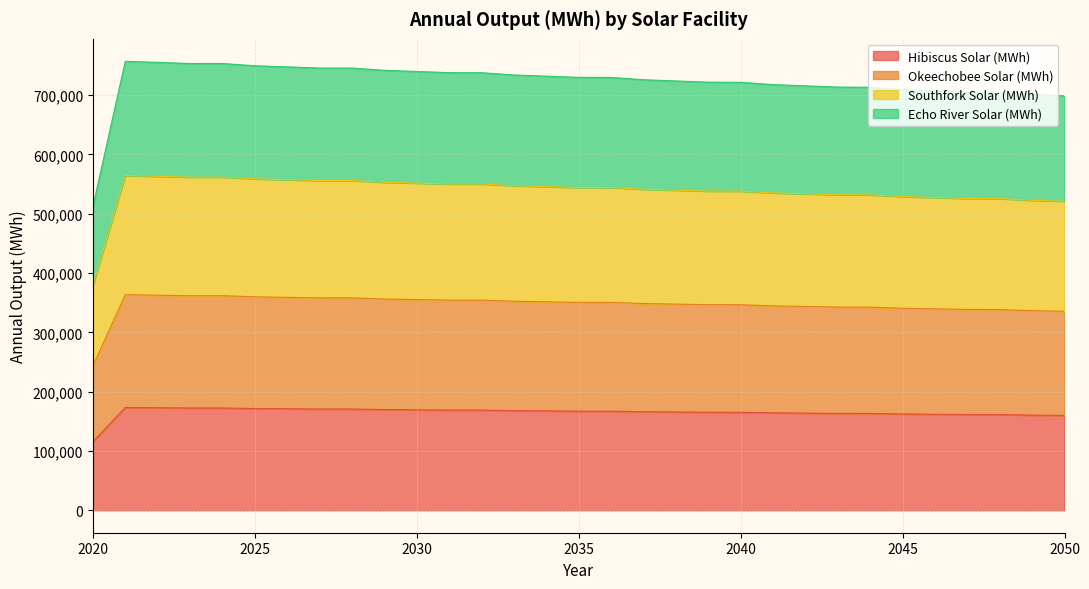

At how many categories does at least one series exceed 705086?

27